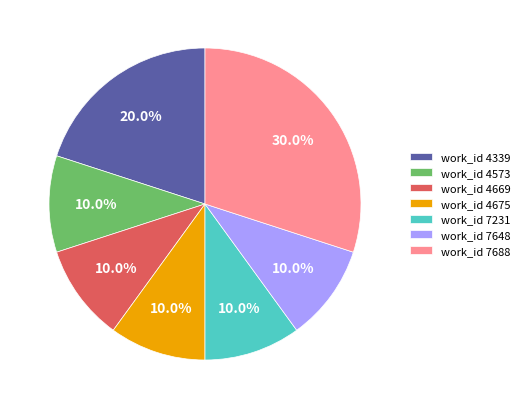

What is the ratio of the value at work_id 4675 to the value at work_id 7688?

0.3